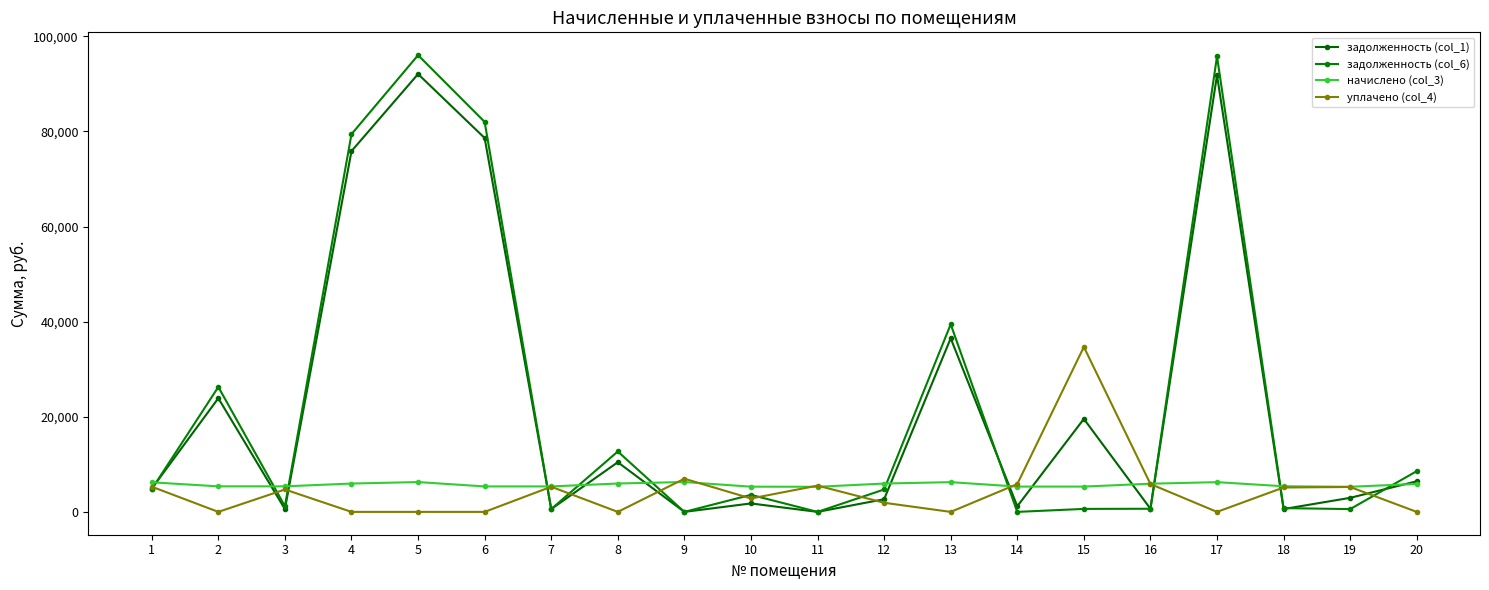

True or false: задолженность (col_1) has more than 1 points higher than both neighbors.

True